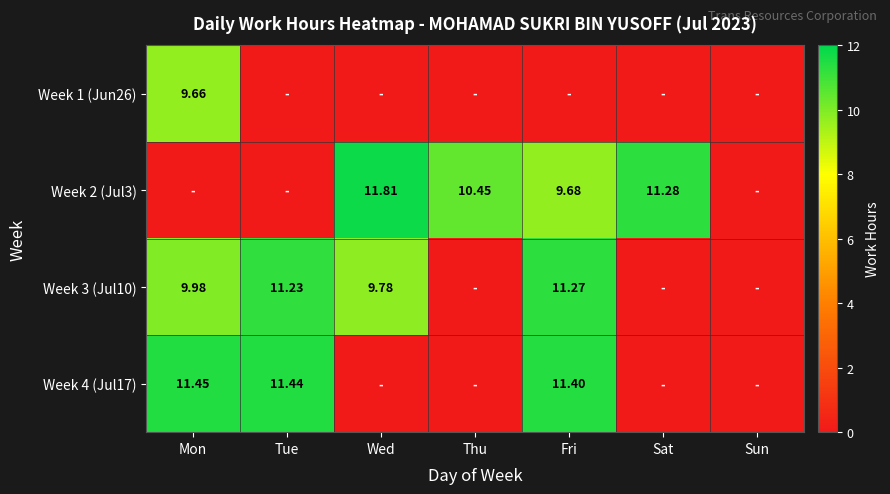

What is the difference between the second highest and second lowest values in the Week 2 (Jul3) series?

11.3